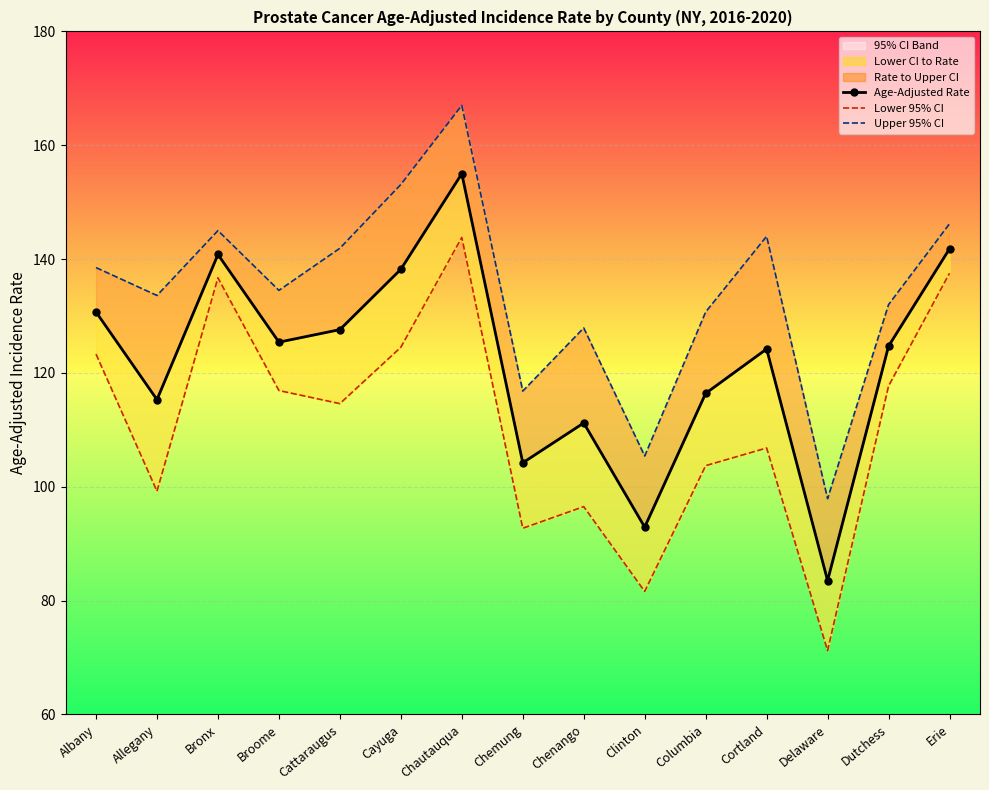

Which series has the largest total across all categories?

Upper 95% CI